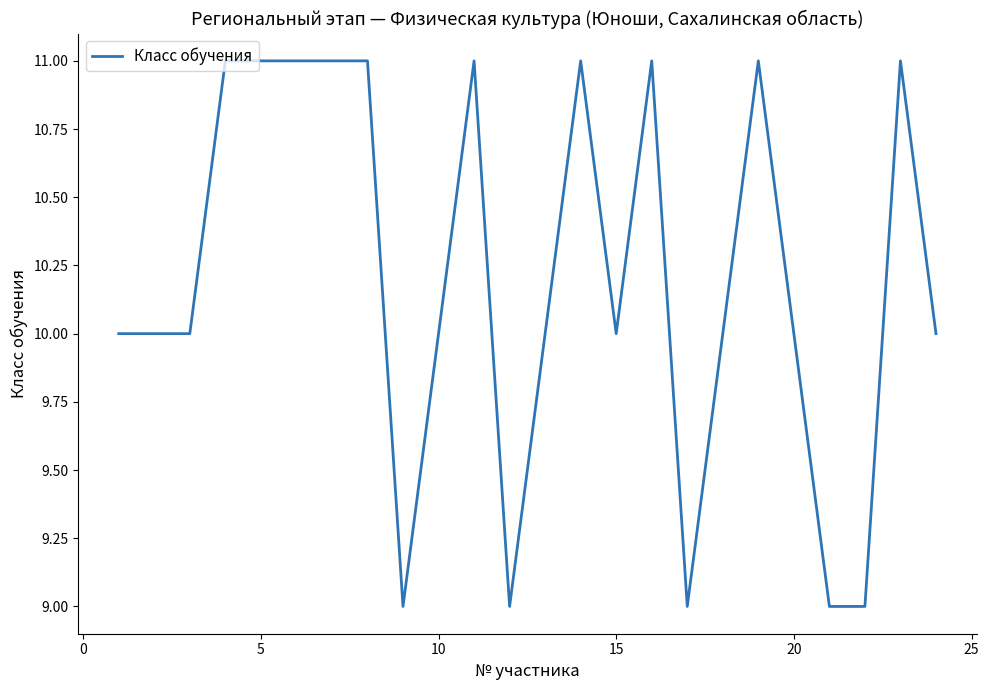

What is the minimum value shown in the chart?

9